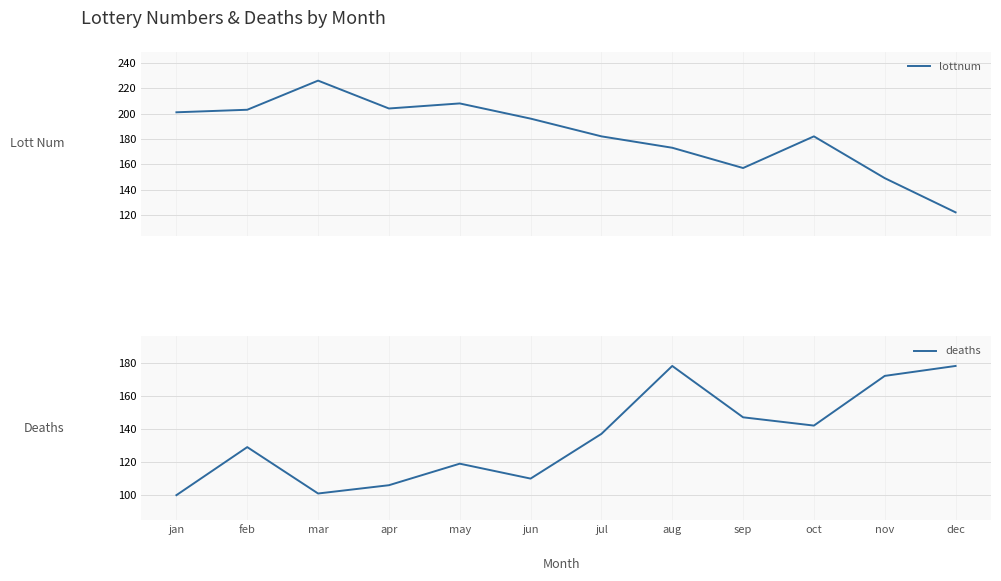

At which label does lottnum first exceed 196?

jan